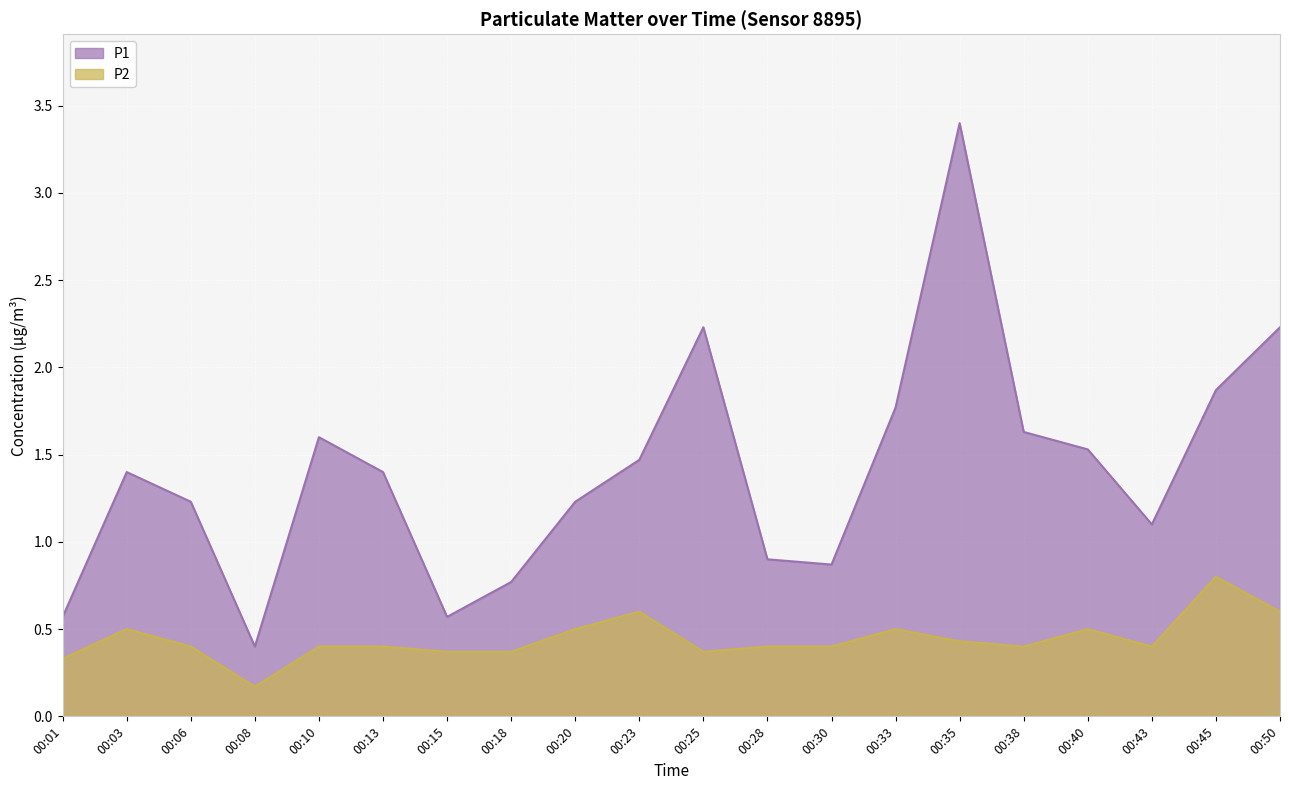

Reading left to right, list all the values displayed in this chart.

P1: 00:01=0.6	00:03=1.4	00:06=1.2	00:08=0.4	00:10=1.6	00:13=1.4	00:15=0.6	00:18=0.8	00:20=1.2	00:23=1.5	00:25=2.2	00:28=0.9	00:30=0.9	00:33=1.8	00:35=3.4	00:38=1.6	00:40=1.5	00:43=1.1	00:45=1.9	00:50=2.2
P2: 00:01=0.3	00:03=0.5	00:06=0.4	00:08=0.2	00:10=0.4	00:13=0.4	00:15=0.4	00:18=0.4	00:20=0.5	00:23=0.6	00:25=0.4	00:28=0.4	00:30=0.4	00:33=0.5	00:35=0.4	00:38=0.4	00:40=0.5	00:43=0.4	00:45=0.8	00:50=0.6